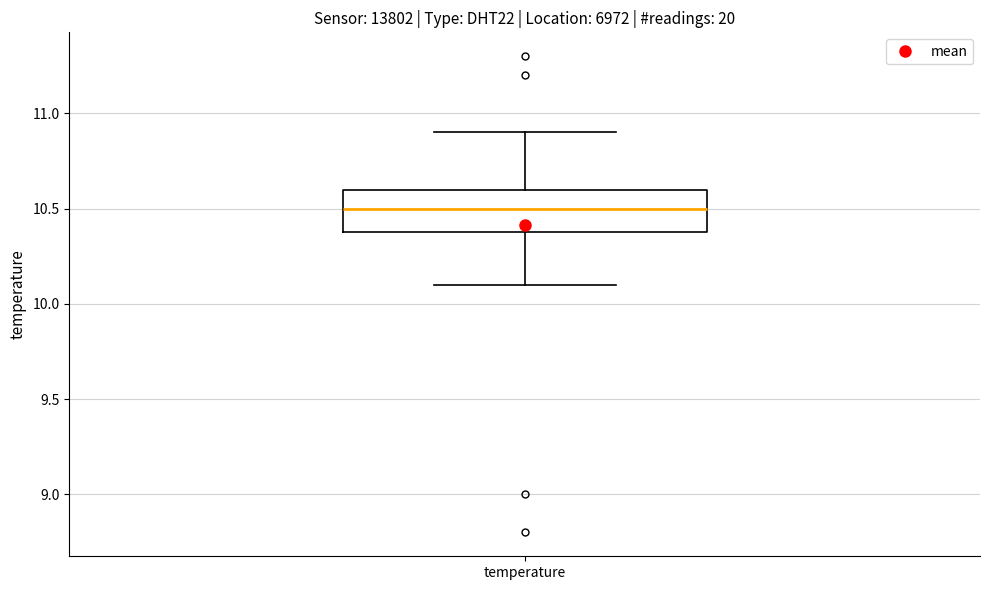

Transcribe this box plot: give where the median line is, the range the box spans, and where the two whiskers end, as read against the y-axis. The values are not printed on the chart, so give them approximately, as read against the axis.

median 10.5, box 10.4 to 10.6, whiskers 10.1 to 10.9